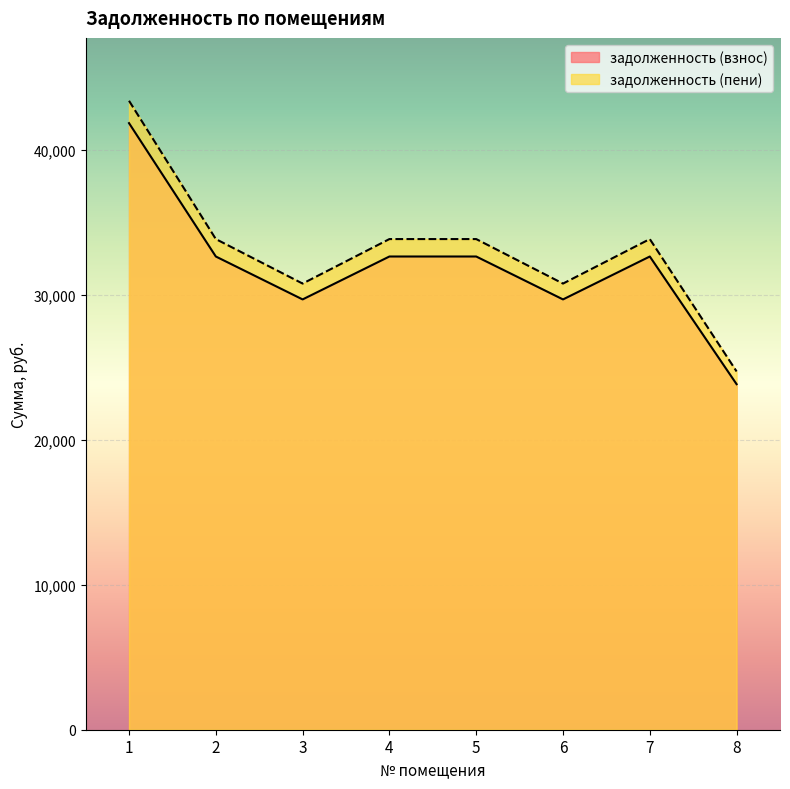

How many distinct data groups are displayed?

2